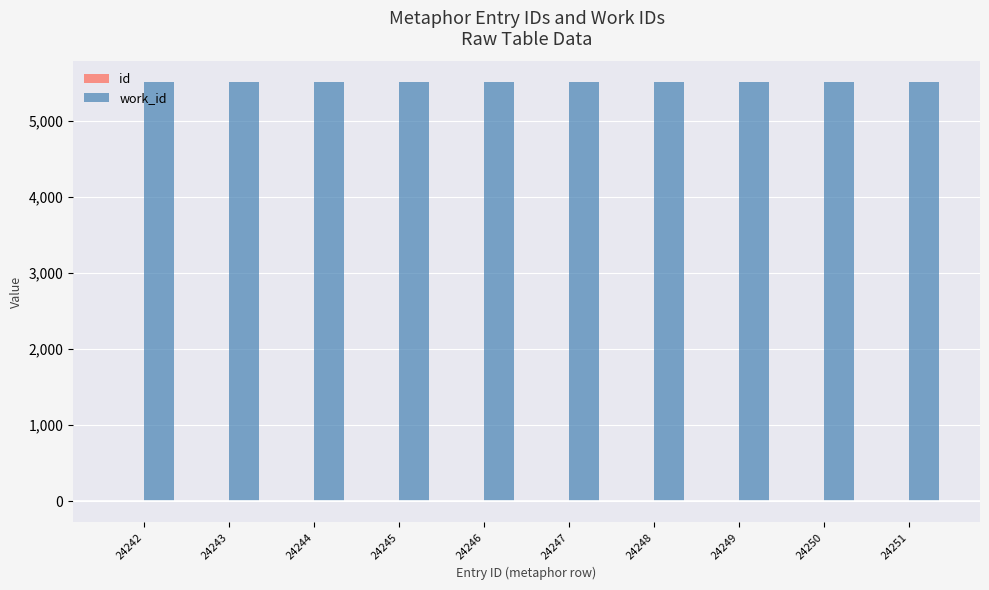

Rank the series at 24244 from highest to lowest value.

work_id, id